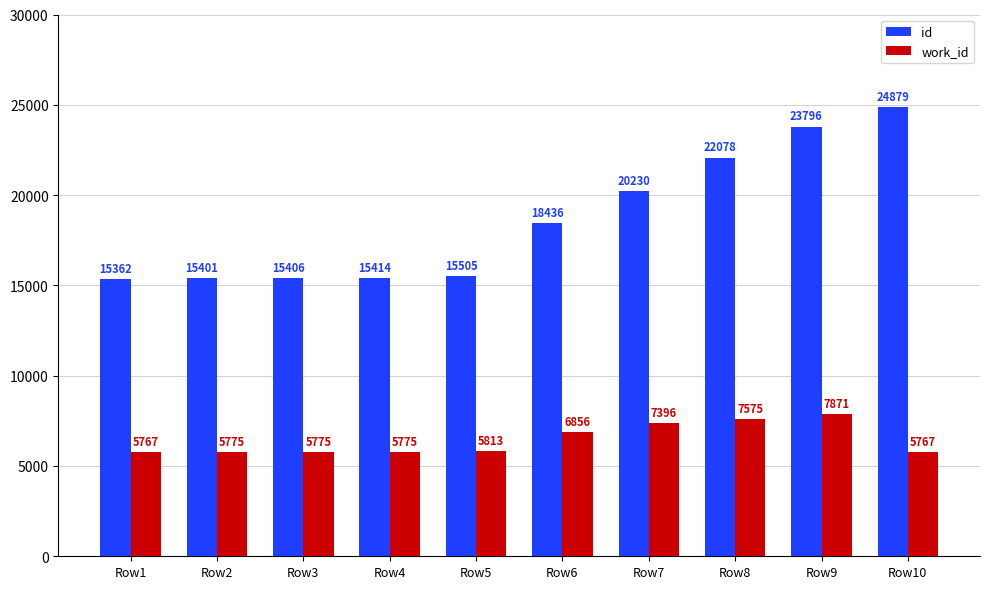

At which label is id closest to 20120?

Row7